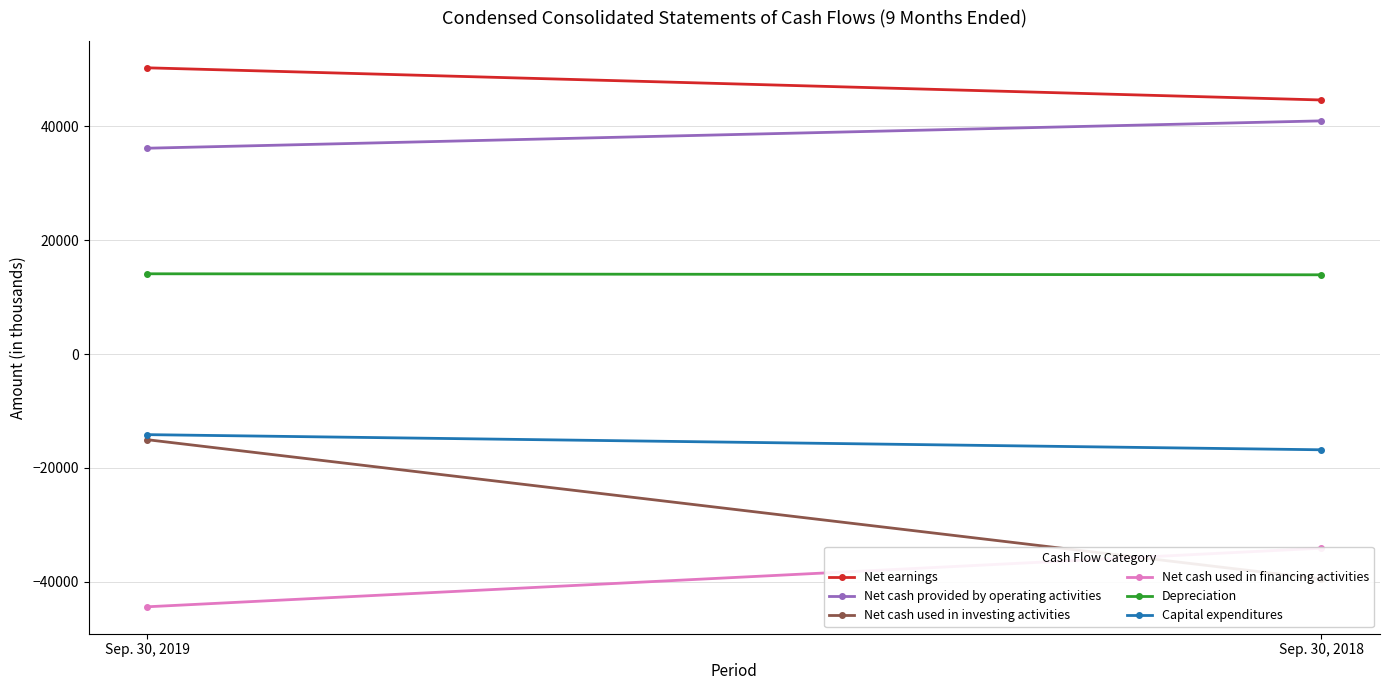

Is this an area chart (filled region under the line)?

No